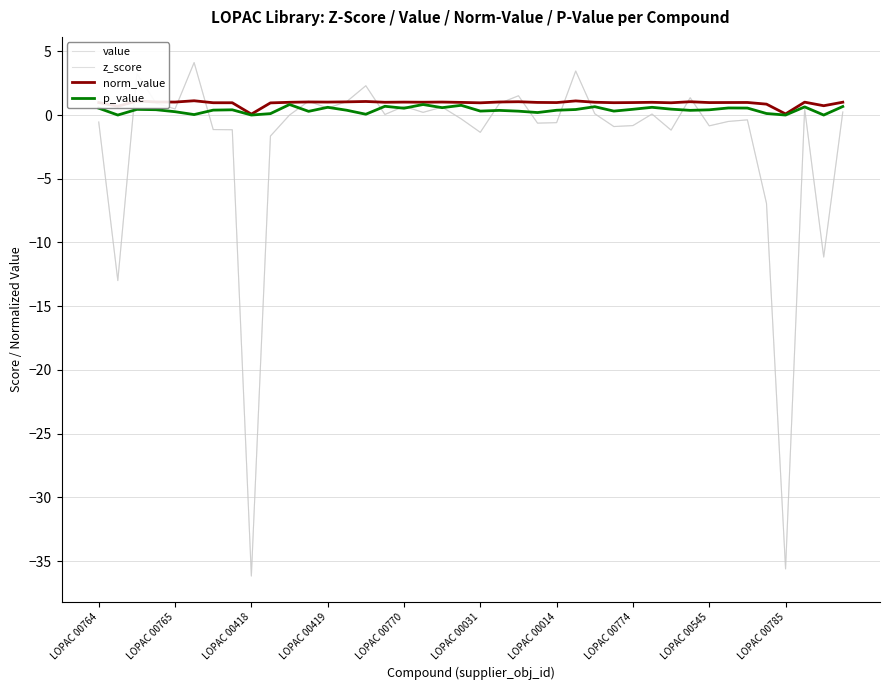

Does the chart display data point markers on the line(s)?

No